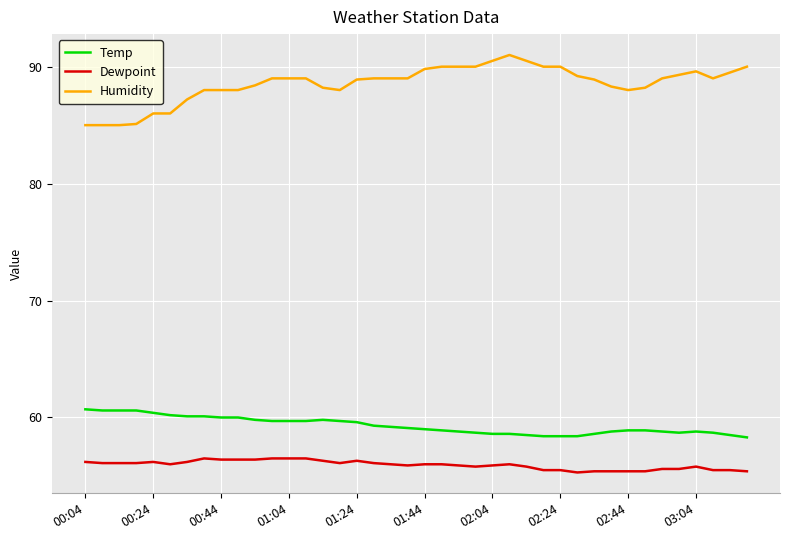

Does the chart have visible grid lines?

Yes